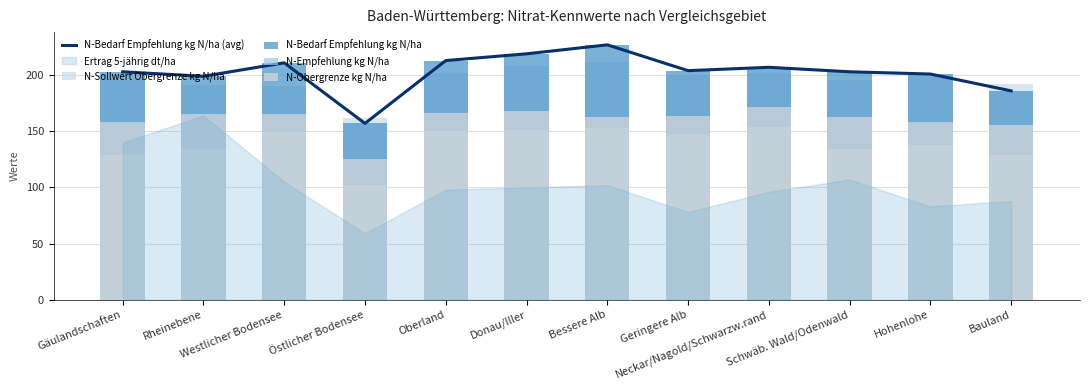

Which series has the largest total across all categories?

N-Bedarf Empfehlung kg N/ha (avg)